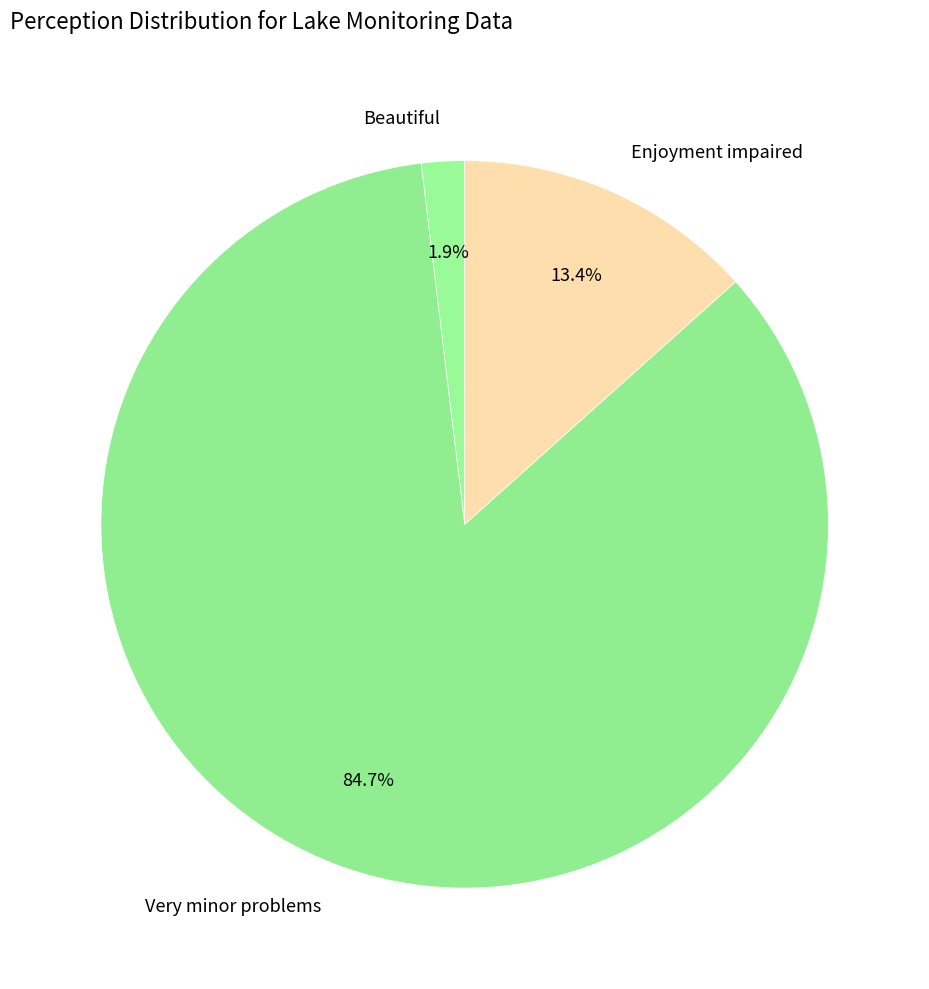

Combined, do Enjoyment impaired and Beautiful account for over 50%?

No